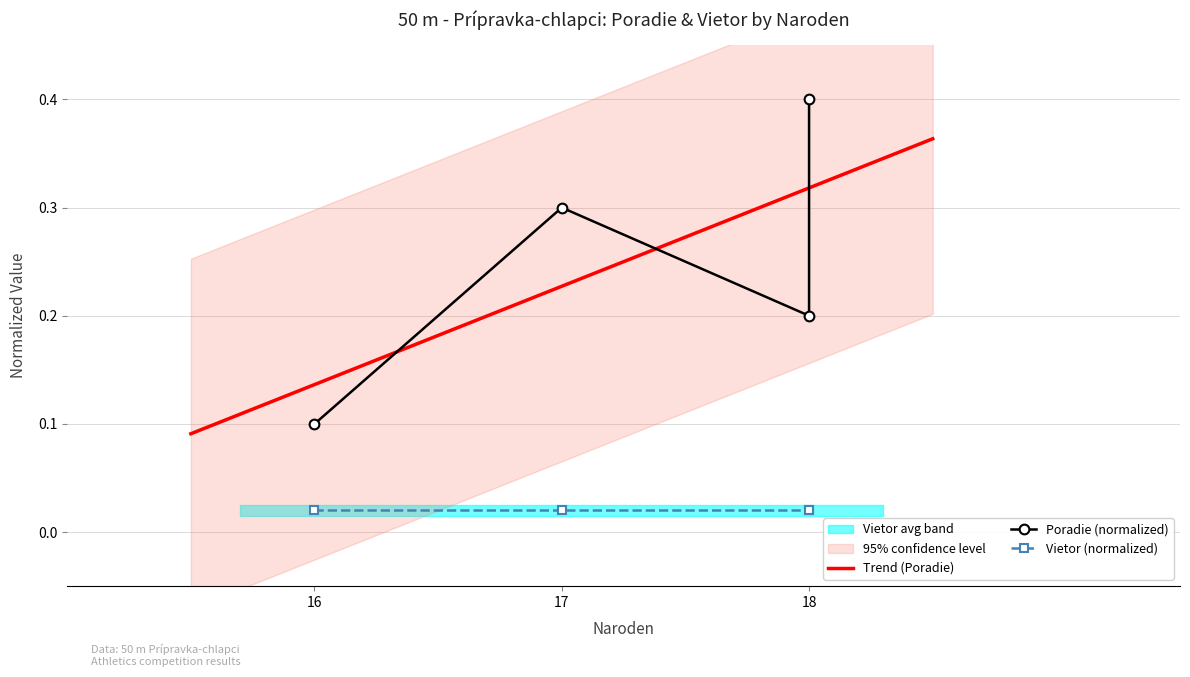

How many points are lower than both their immediate neighbors (excluding endpoints)?

1